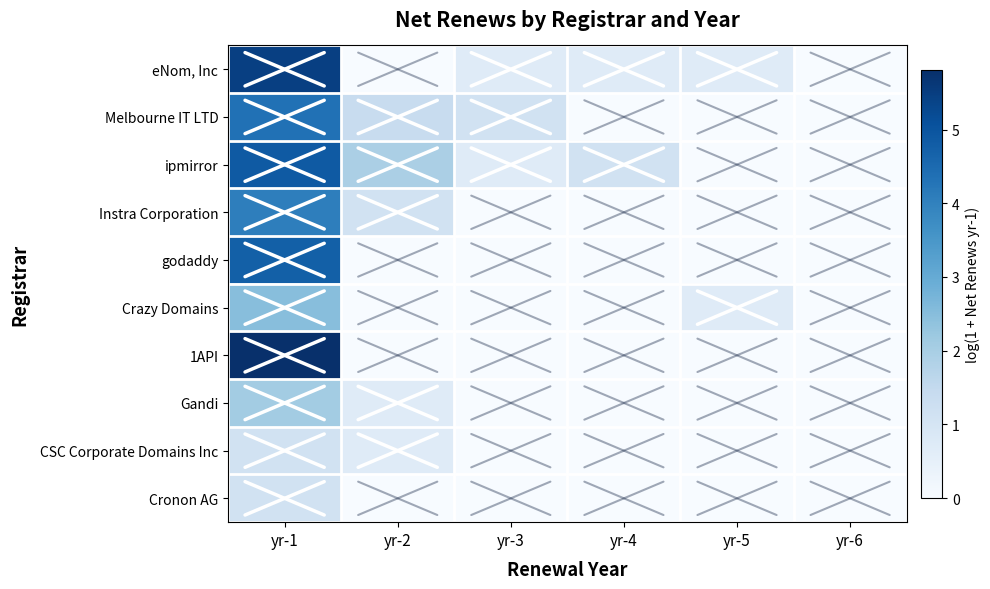

Which series has the widest spread of values?

1API